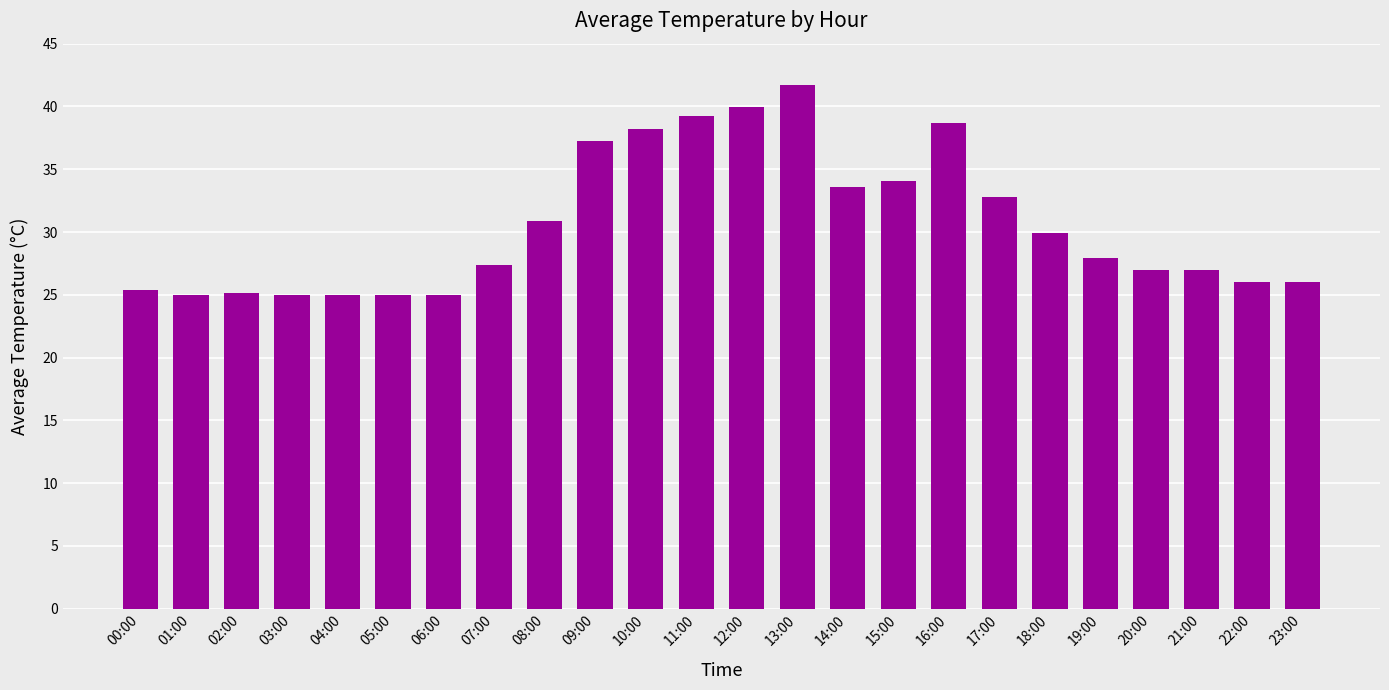

The chart shows a value of 36.1 at 00:00. True or false?

False